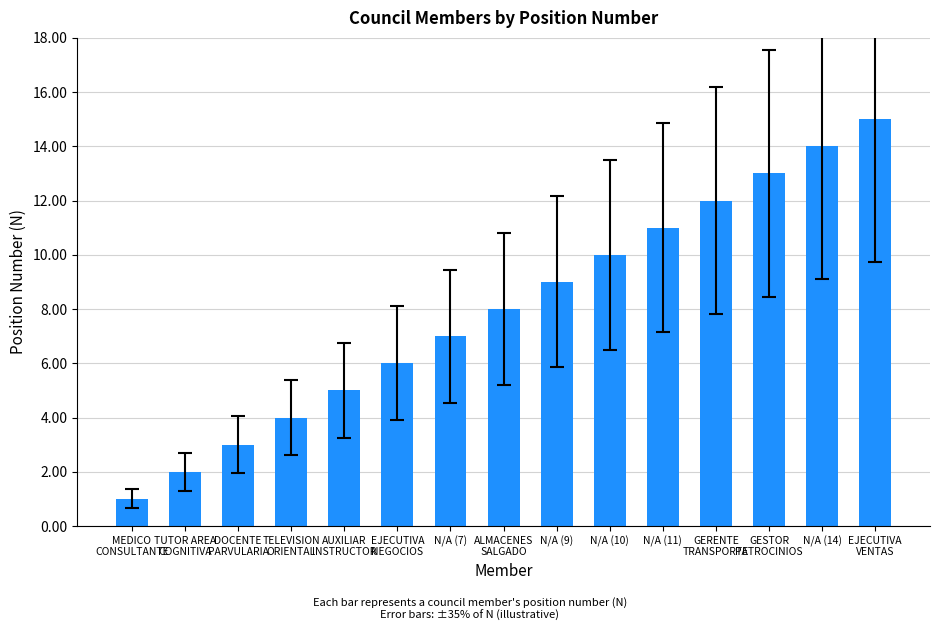

What is the difference between the maximum and minimum values?

14